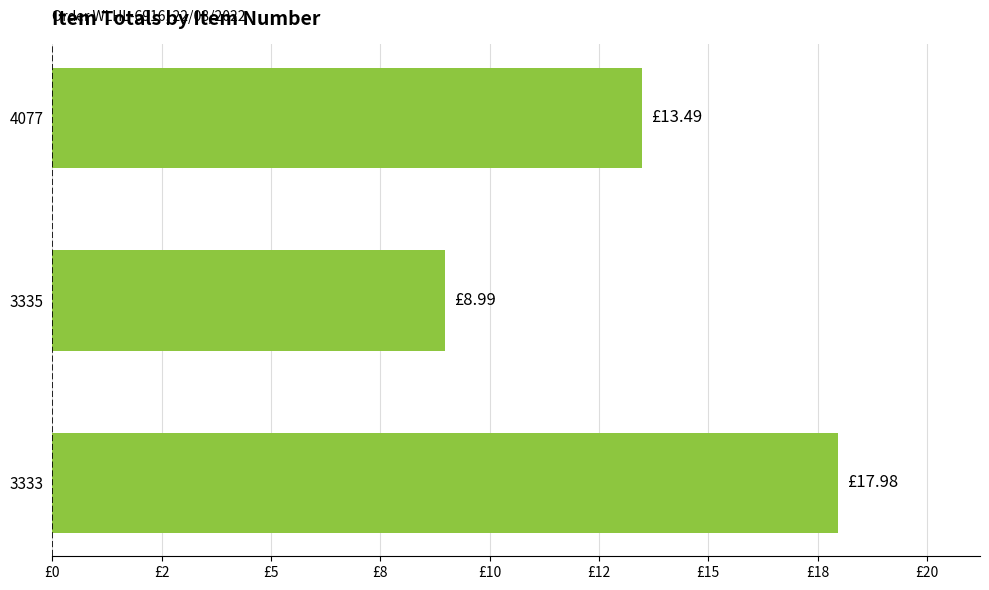

Does the chart contain any negative values?

No